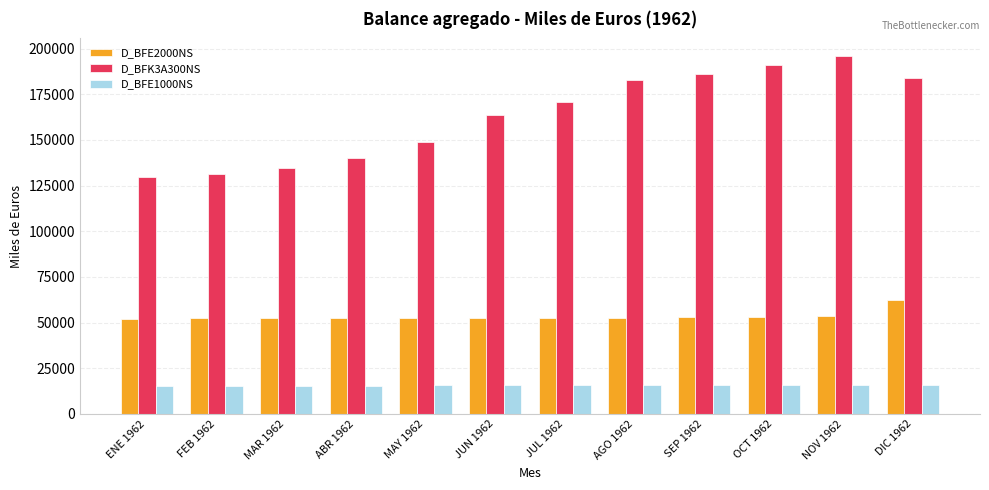

Is it true that D_BFE1000NS equals 15218 at FEB 1962?

True